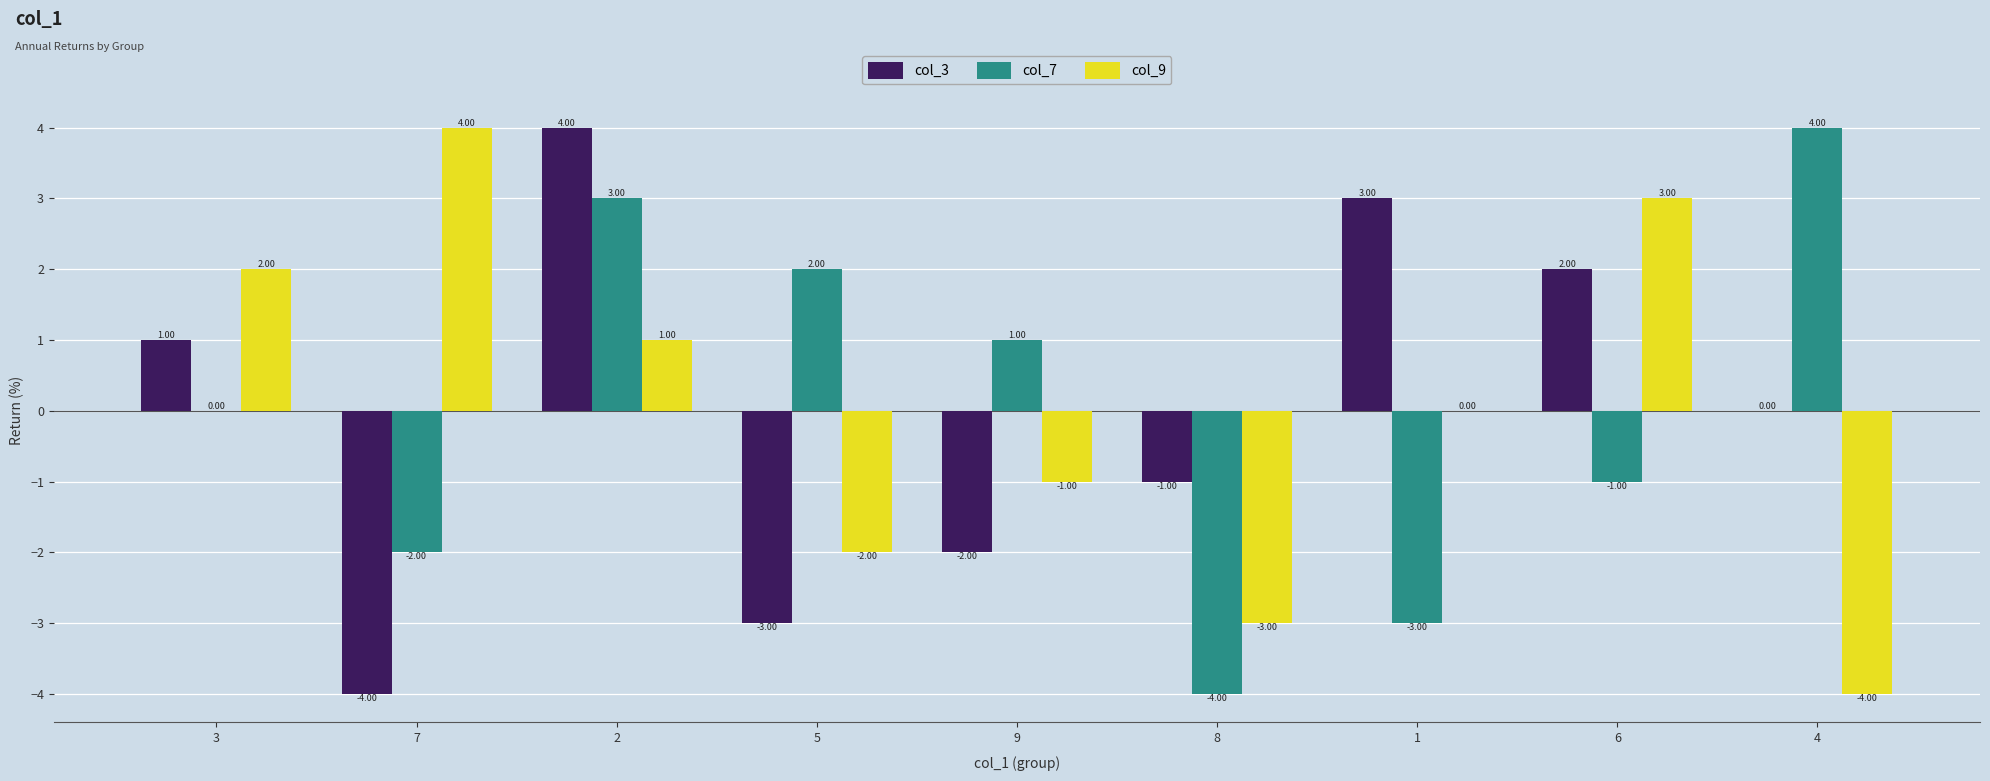

What is the difference between the col_9 values at 2 and 6?

2